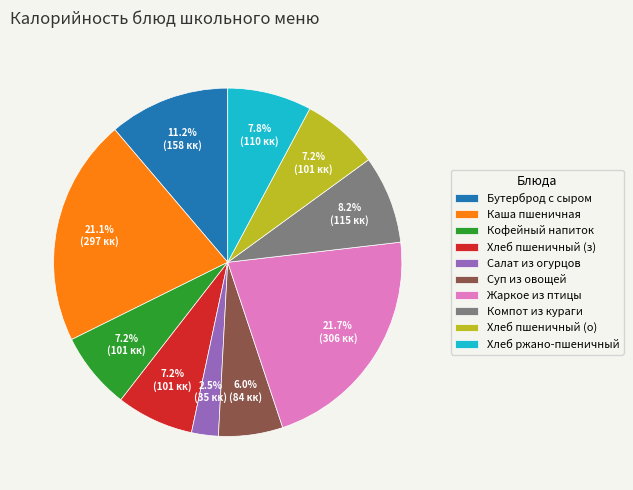

Combined, what portion of the pie is Хлеб пшеничный (з) and Каша пшеничная?

28.3%